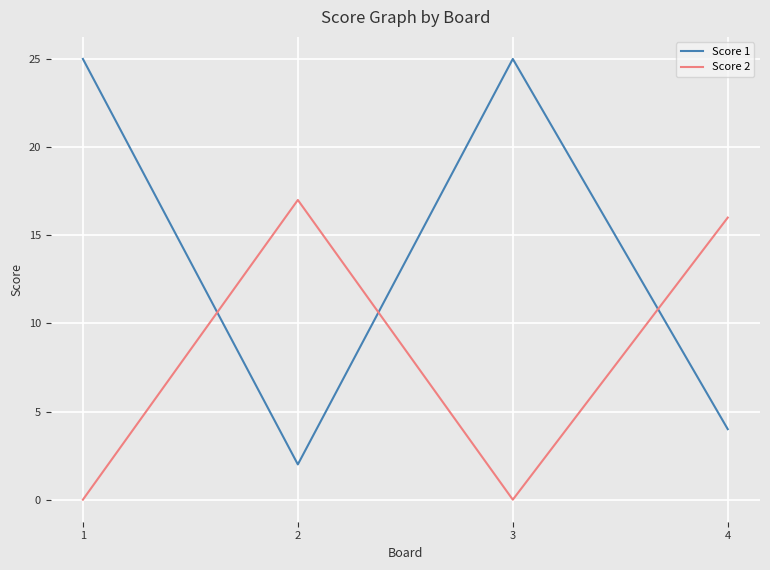

Which series ends up on top after the final intersection of Score 1 and Score 2?

Score 2